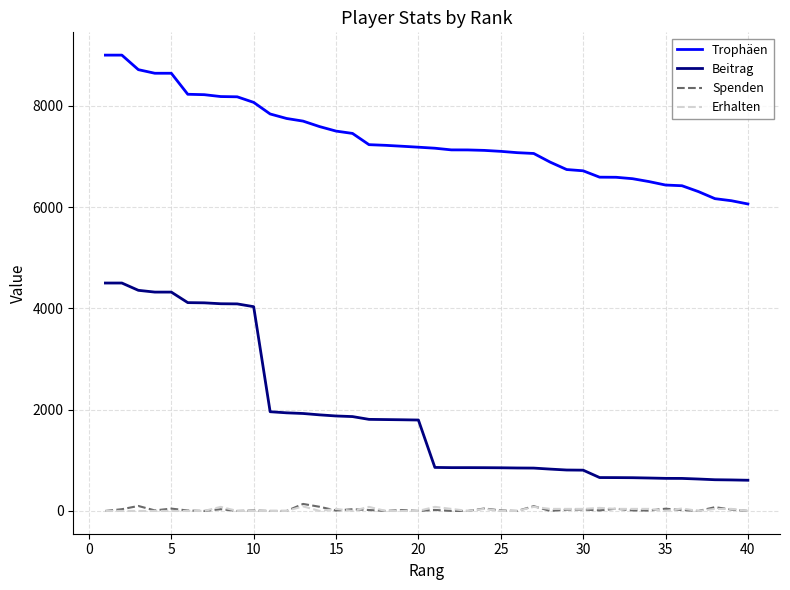

Which series has the largest total across all categories?

Trophäen